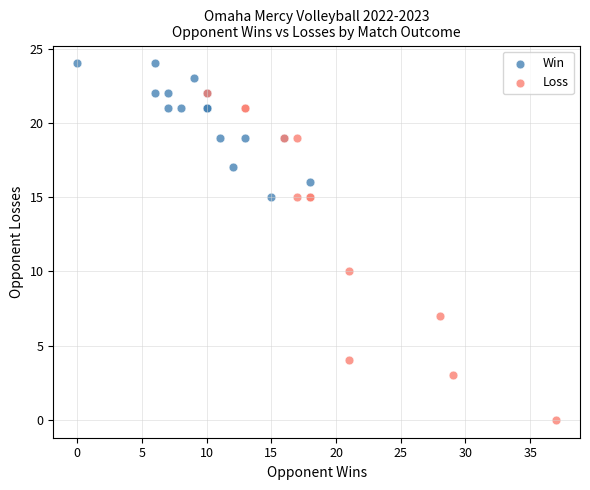

Which series reaches the minimum Y coordinate?

Loss